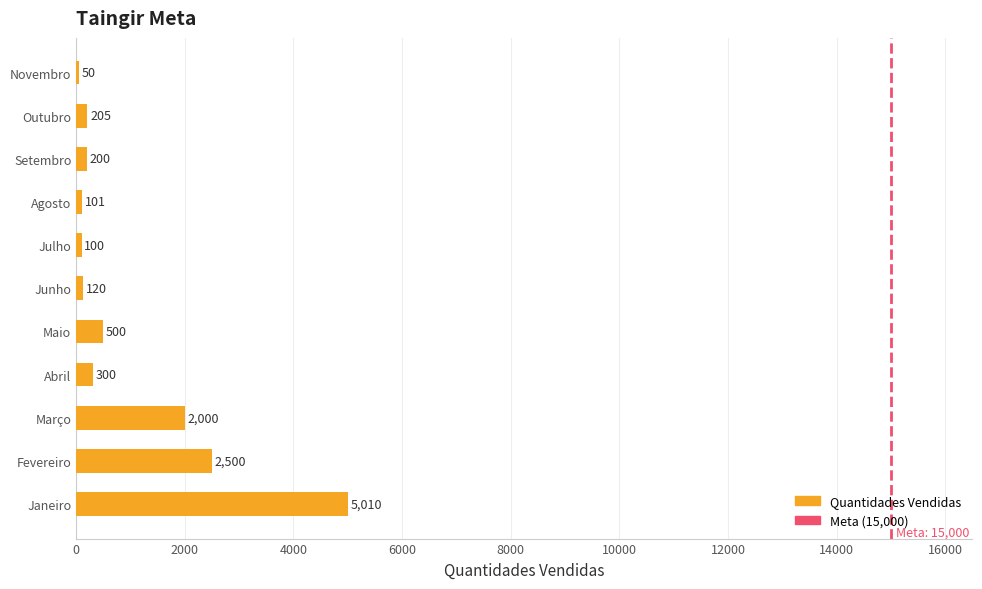

Read the value at Junho, to the nearest 50.

100